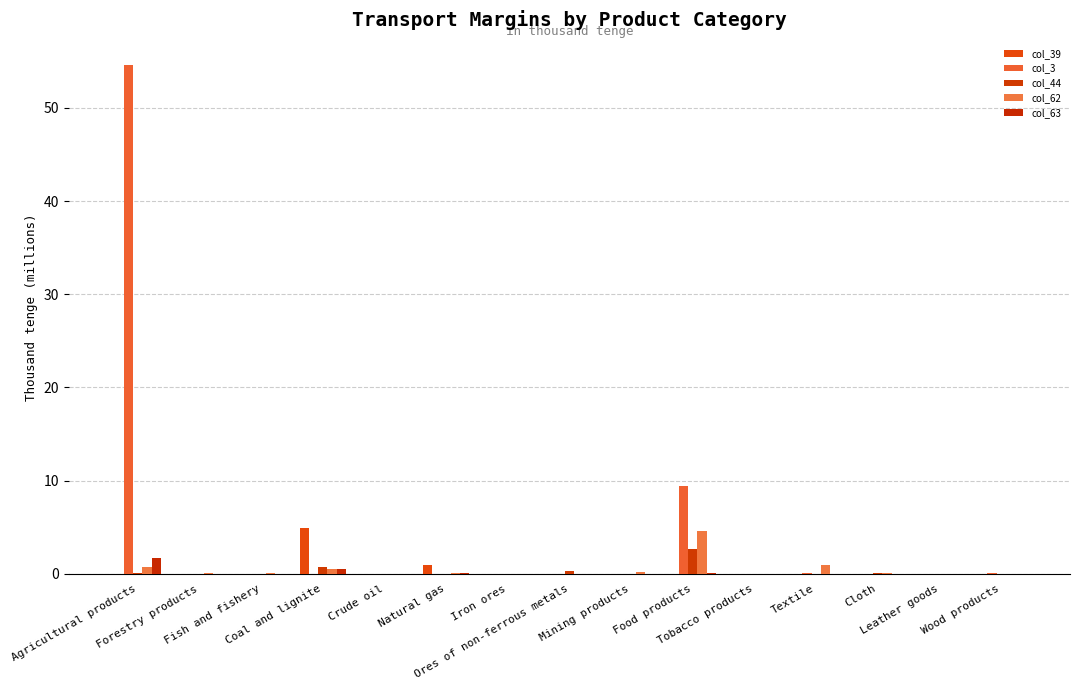

How many distinct data groups are displayed?

5